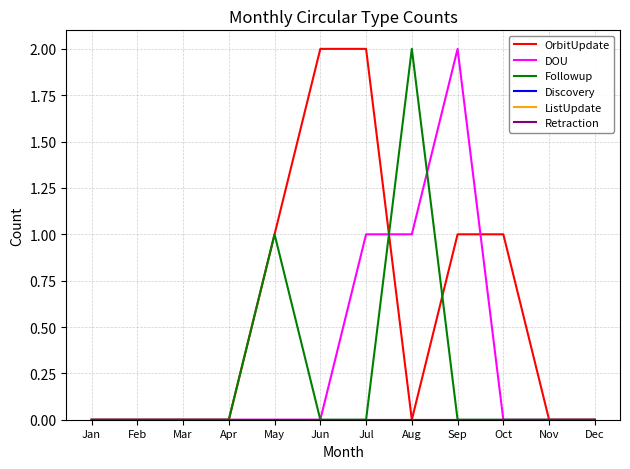

In OrbitUpdate, how many points are lower than both neighbors (excluding endpoints)?

1